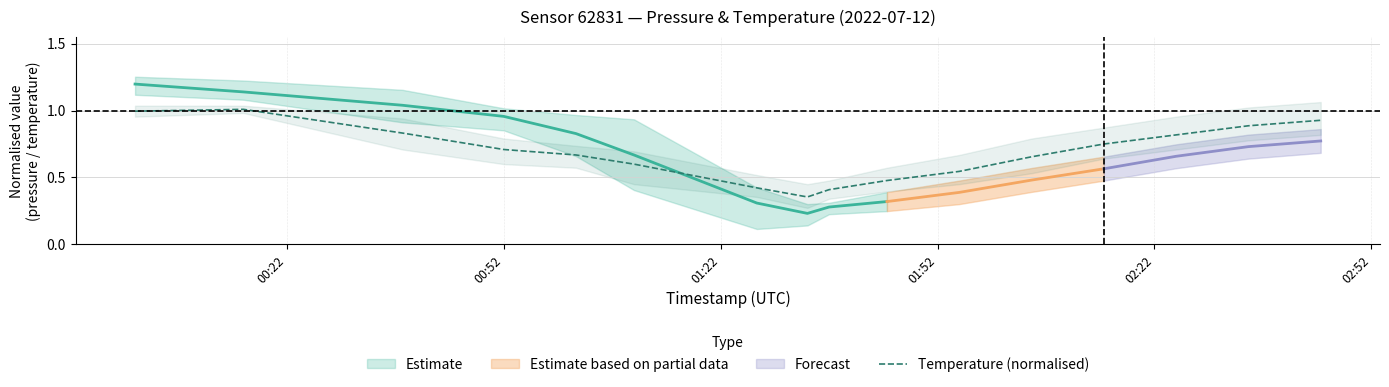

Reading left to right, extract all data points from this chart.

1.0	1.0	0.8	0.7	0.7	0.6	0.4	0.4	0.4	0.5	0.5	0.7	0.8	0.8	0.9	0.9